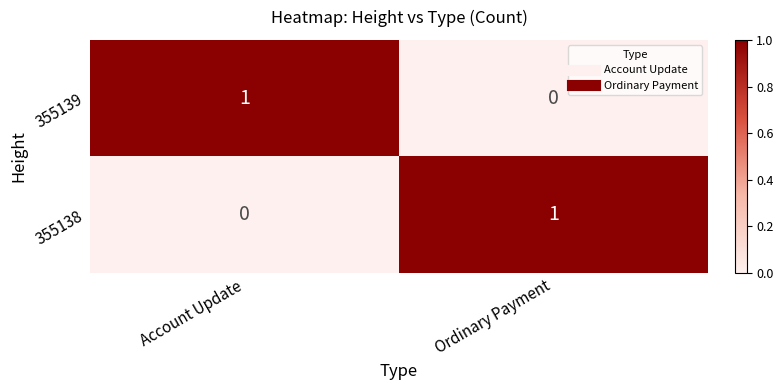

How many positive values does the 355139 series have?

1